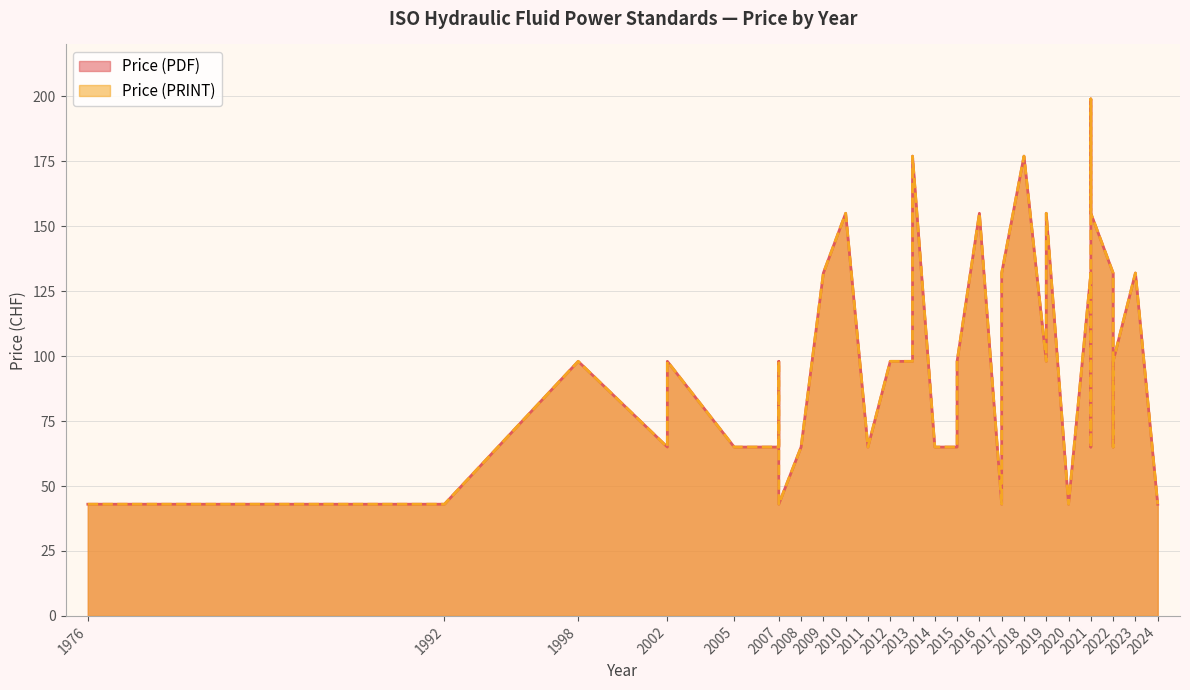

Reading left to right, transcribe all the data shown in this chart.

Price (PDF): 43	43	98	65	98	65	65	98	43	65	132	155	65	98	98	177	65	65	65	98	155	43	65	132	177	98	155	43	132	65	199	155	132	65	98	98	132	43
Price (PRINT): 43	43	98	65	98	65	65	98	43	65	132	155	65	98	98	177	65	65	65	98	155	43	65	132	177	98	155	43	132	65	199	155	132	65	98	98	132	43